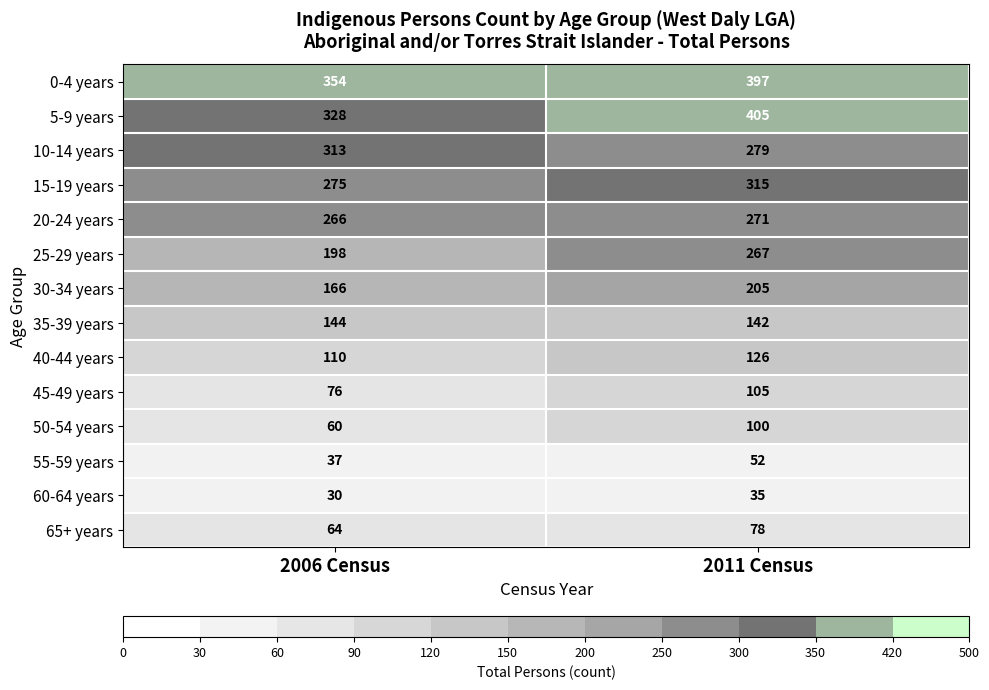

What is the difference between the 25-29 years values at 2011 Census and 2006 Census?

69